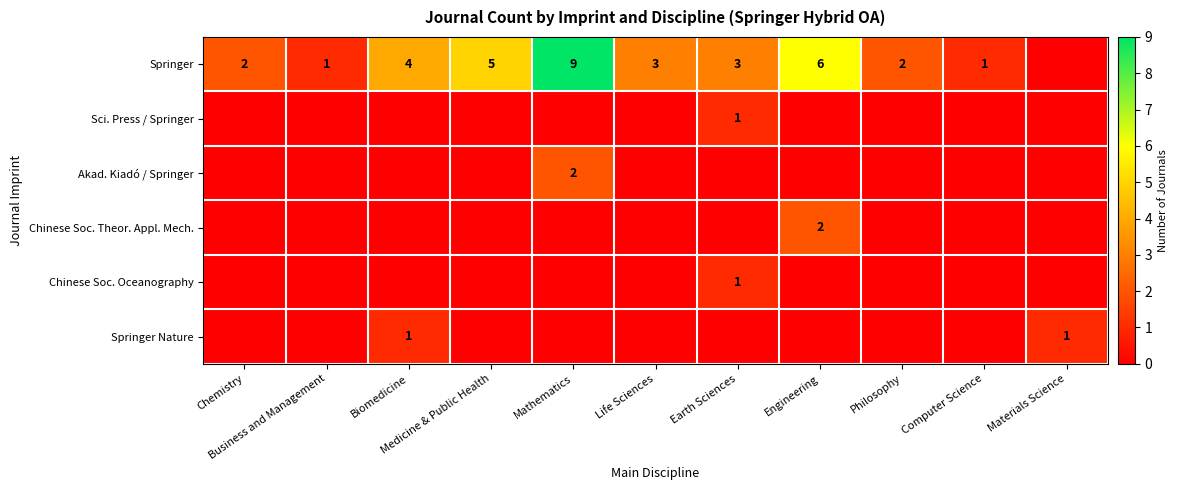

Is the value of Chinese Soc. Theor. Appl. Mech. at Materials Science greater than the value of Akad. Kiadó / Springer at Engineering?

No